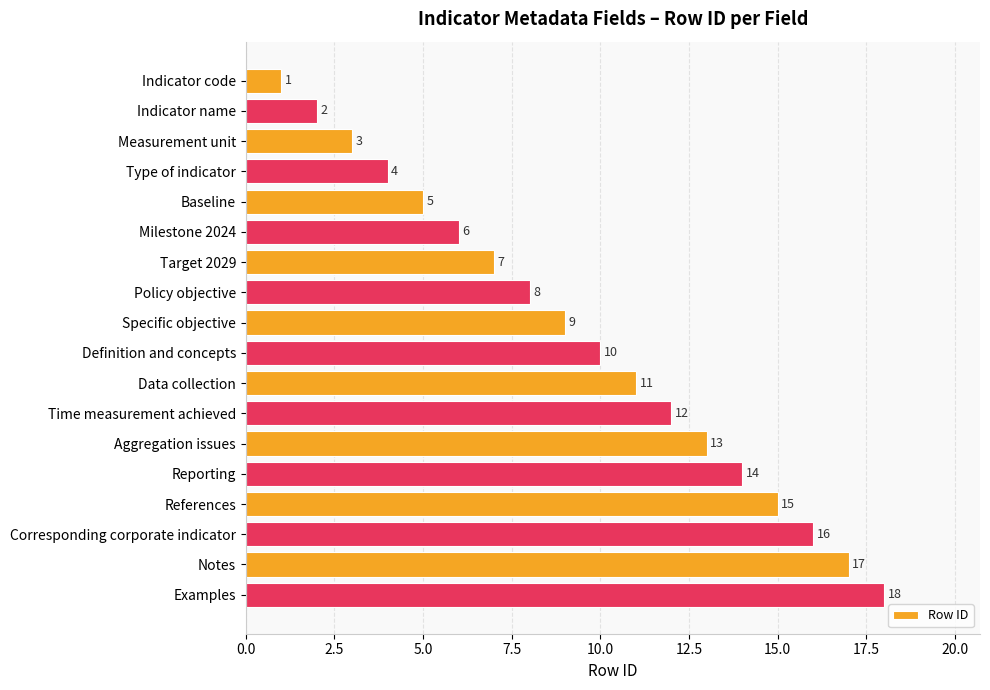

True or false: the data shows 16 at Specific objective.

False